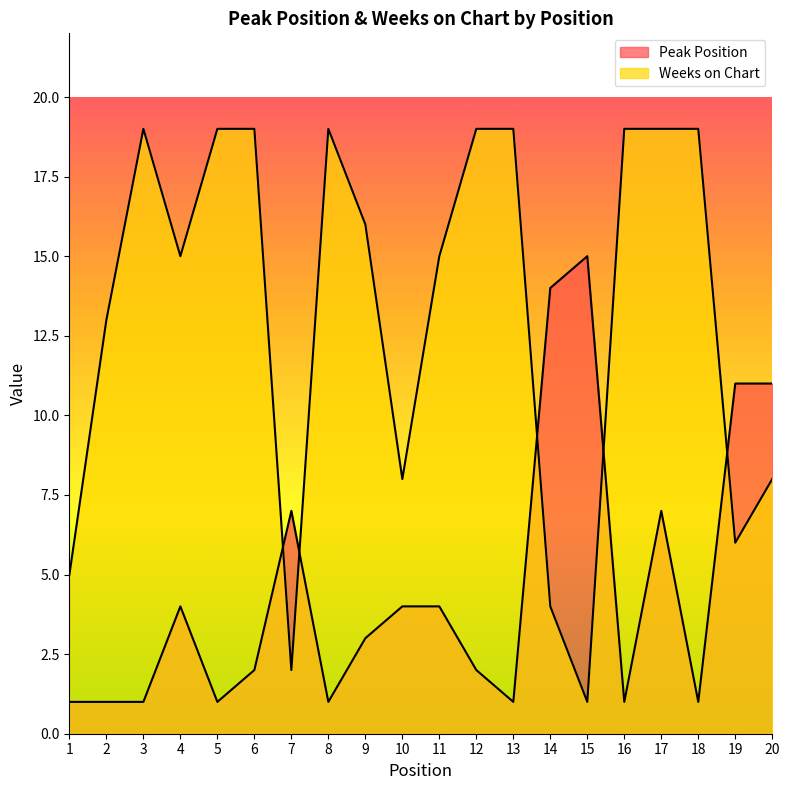

Count the Weeks on Chart values in the range 8 to 19.

15